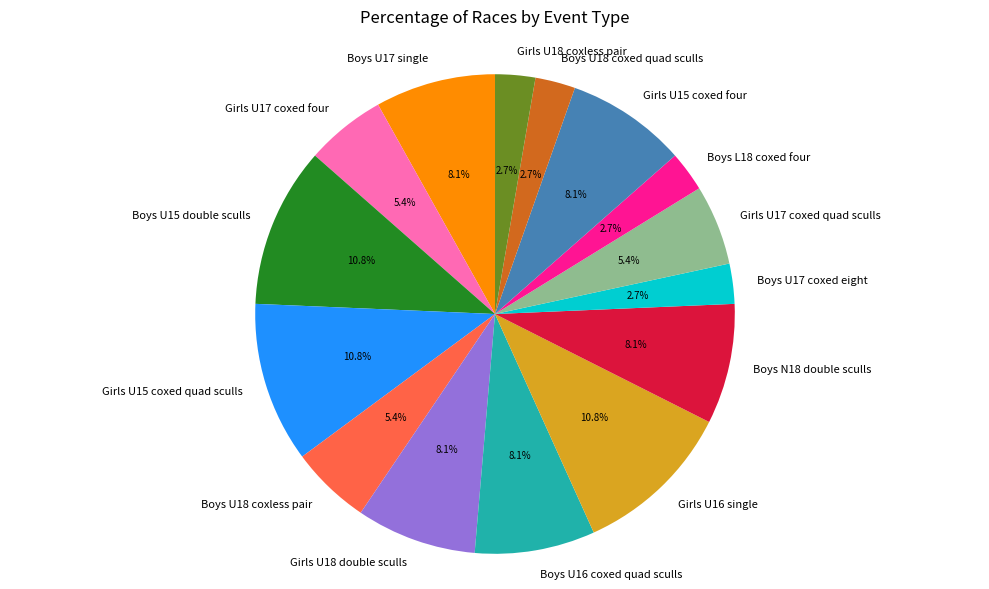

Does any single category account for the majority?

No